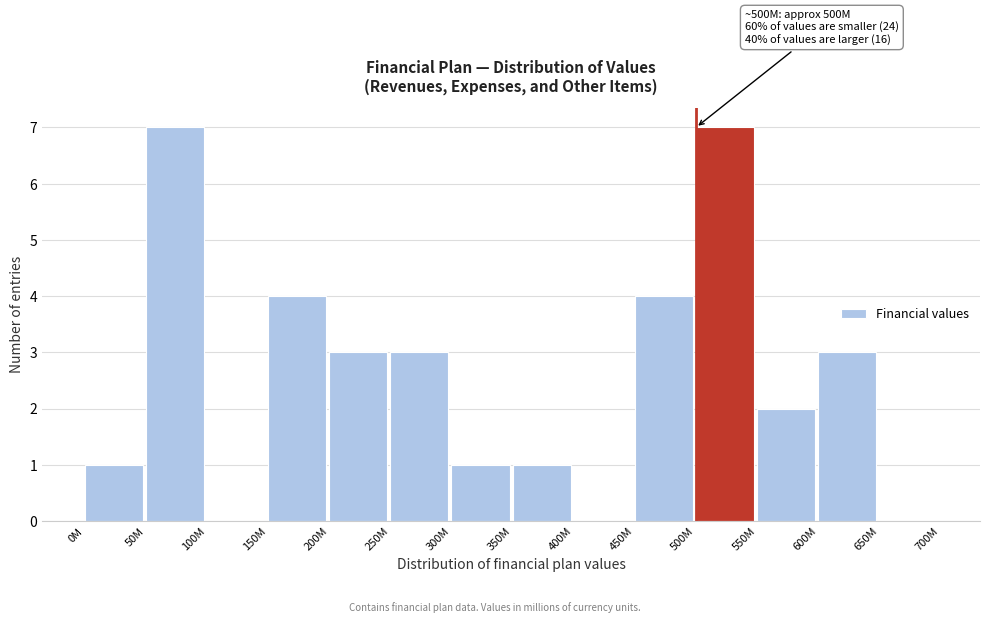

Reading left to right, transcribe all the data shown in this chart.

0M=1	50M=7	100M=0	150M=4	200M=3	250M=3	300M=1	350M=1	400M=0	450M=4	500M=7	550M=2	600M=3	650M=0